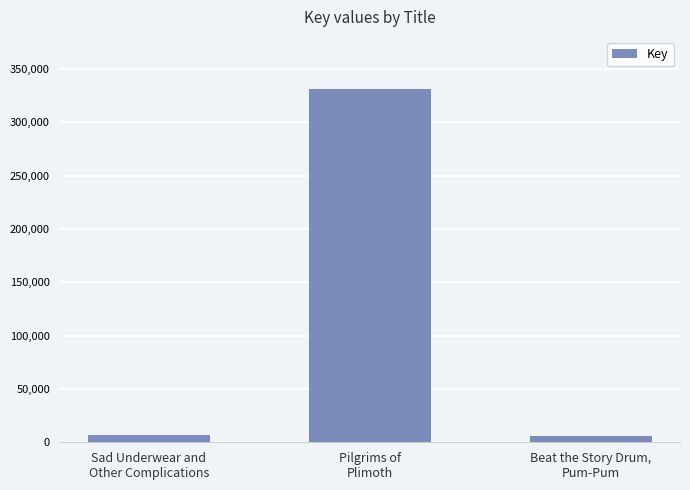

Which category has the highest value across all series?

Pilgrims of
Plimoth